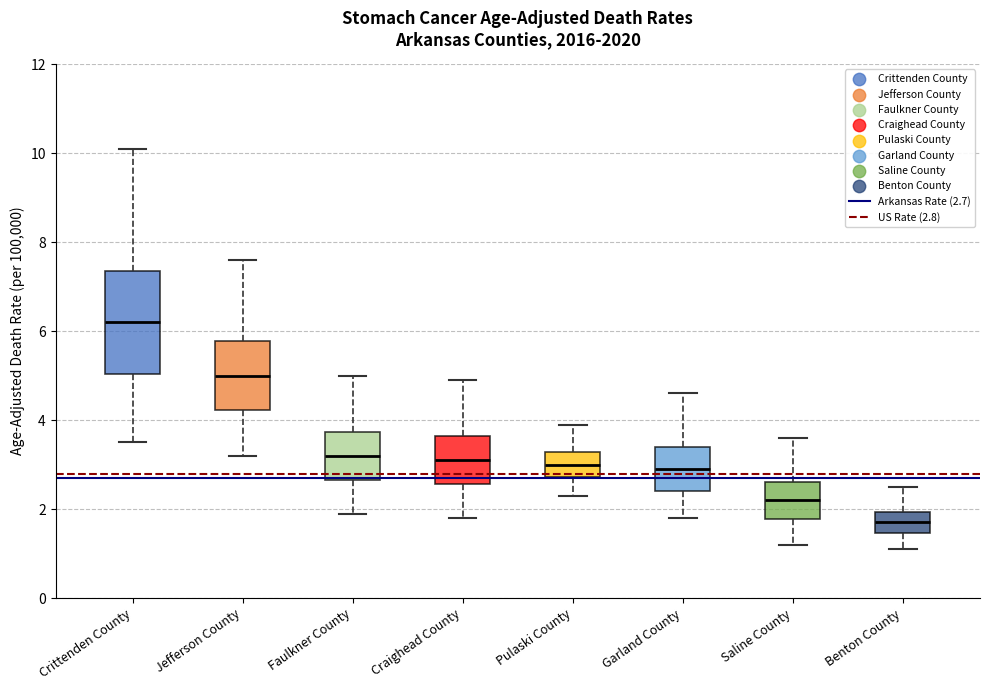

Reading left to right, read every box against the y-axis: the position of its median line, the range the box covers, and the ends of its whiskers. The values are not printed on the chart, so give them approximately, as read against the axis.

Crittenden County: median 6.2, box 5.0 to 7.4, whiskers 3.6 to 10.2
Jefferson County: median 5.0, box 4.2 to 5.8, whiskers 3.2 to 7.6
Faulkner County: median 3.2, box 2.6 to 3.8, whiskers 2.0 to 5.0
Craighead County: median 3.2, box 2.6 to 3.6, whiskers 1.8 to 5.0
Pulaski County: median 3.0, box 2.8 to 3.2, whiskers 2.4 to 4.0
Garland County: median 3.0, box 2.4 to 3.4, whiskers 1.8 to 4.6
Saline County: median 2.2, box 1.8 to 2.6, whiskers 1.2 to 3.6
Benton County: median 1.8, box 1.4 to 2.0, whiskers 1.2 to 2.6